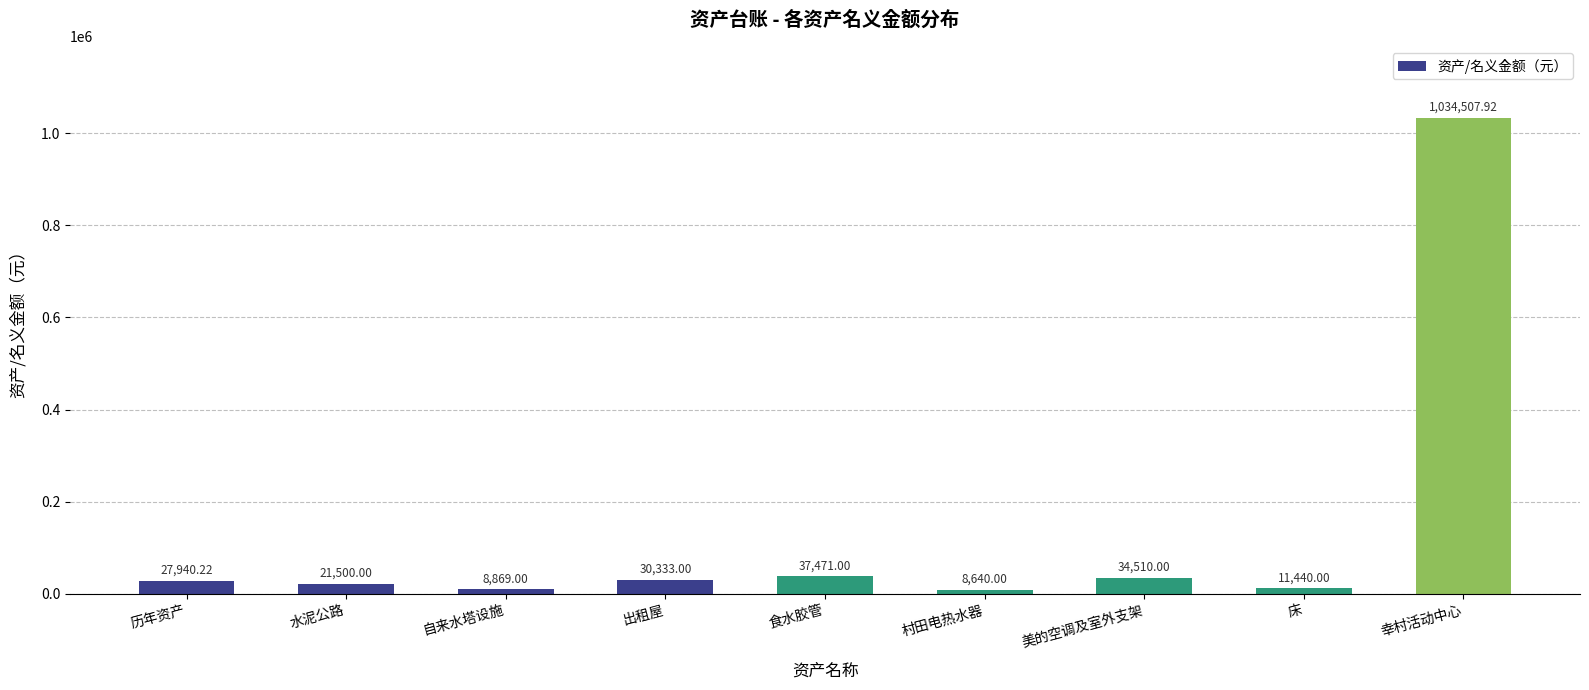

What position from the left is 历年资产?

1